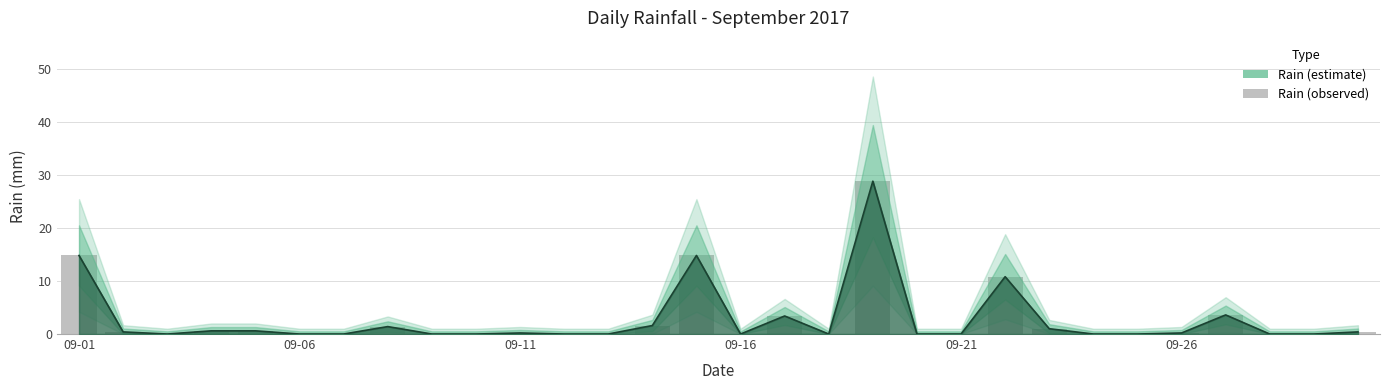

Are the bars grouped side by side (vs. stacked)?

No